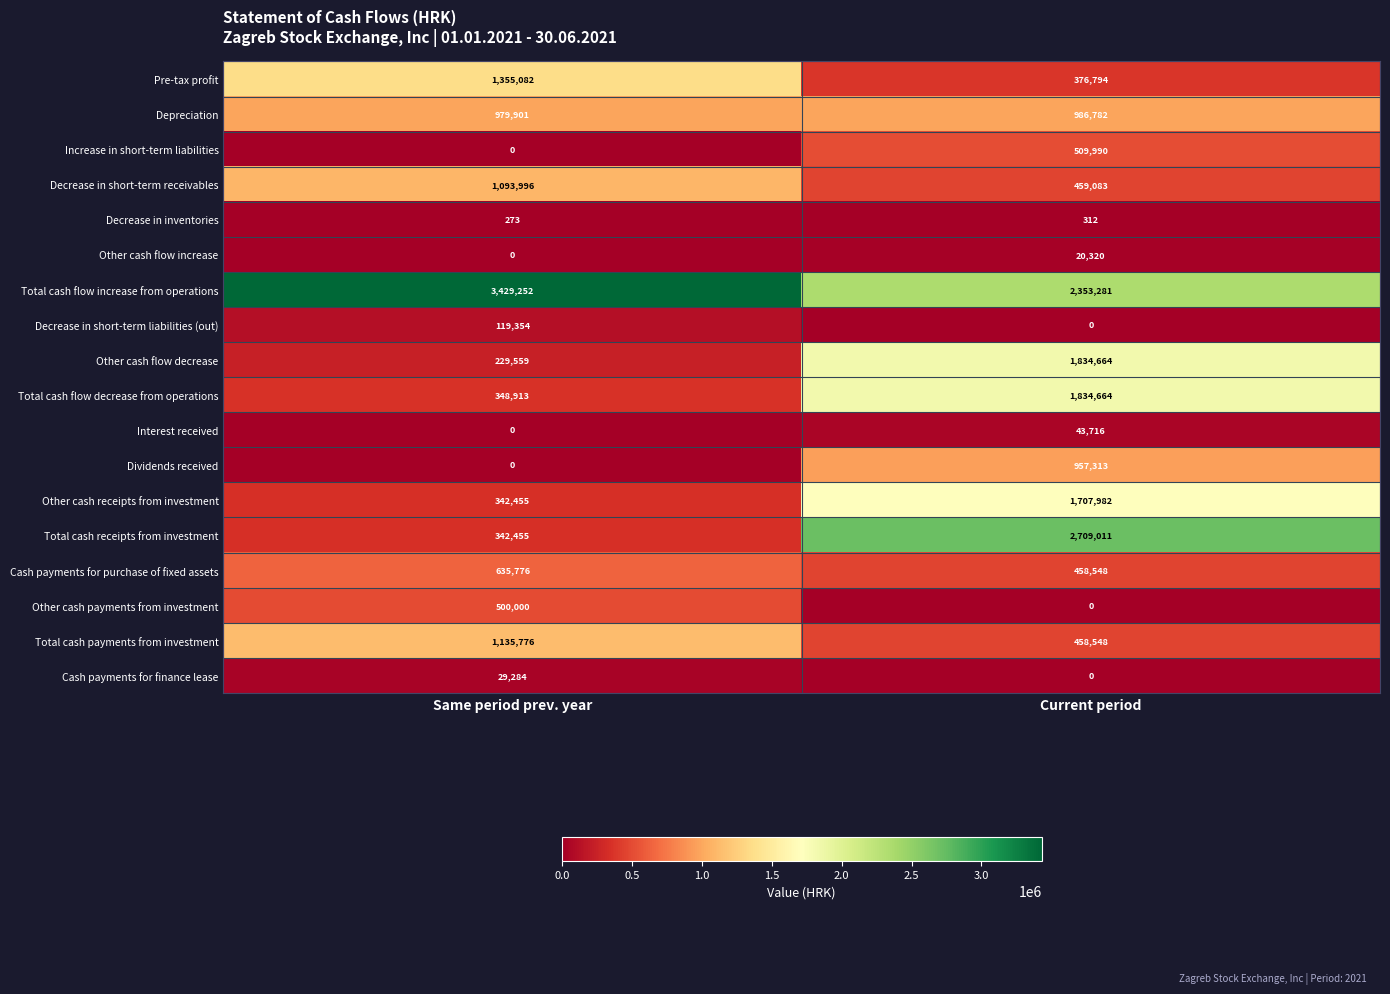

Which category has the highest value across all series?

Same period prev. year